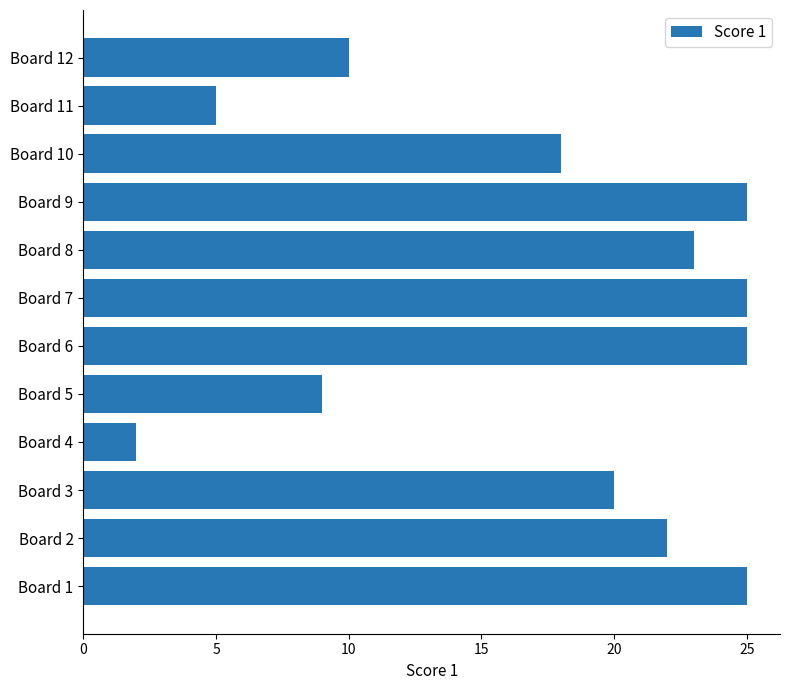

Count the number of categories in the chart.

12